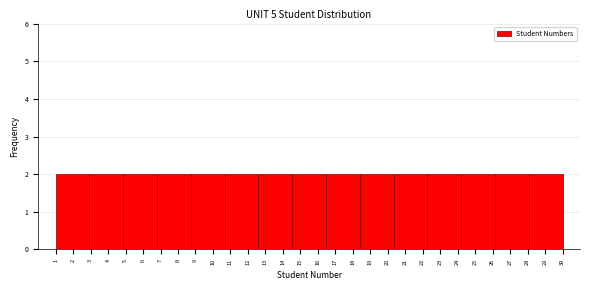

Reading left to right, list every bar in this chart as the range it spans on the x-axis followed by its height. Neither the bar edges nor the heights are printed on the chart, so give them approximately, as read against the axes.

1.0 to 2.9: 2
2.9 to 4.9: 2
4.9 to 6.8: 2
6.8 to 8.7: 2
8.7 to 10.7: 2
10.7 to 12.6: 2
12.6 to 14.5: 2
14.5 to 16.5: 2
16.5 to 18.4: 2
18.4 to 20.3: 2
20.3 to 22.3: 2
22.3 to 24.2: 2
24.2 to 26.1: 2
26.1 to 28.1: 2
28.1 to 30.0: 2